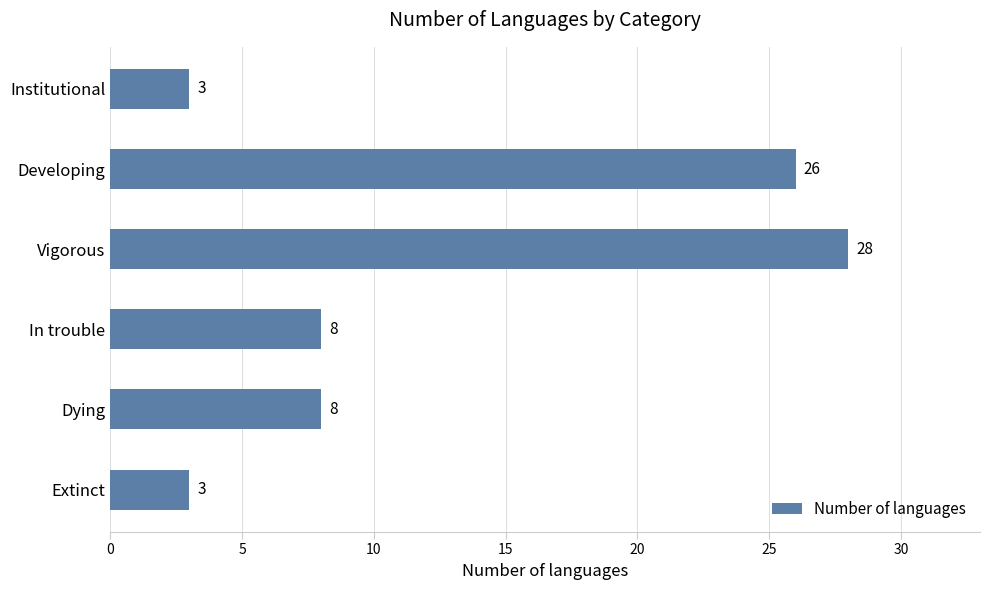

Reading top to bottom, transcribe all the data shown in this chart.

3	26	28	8	8	3